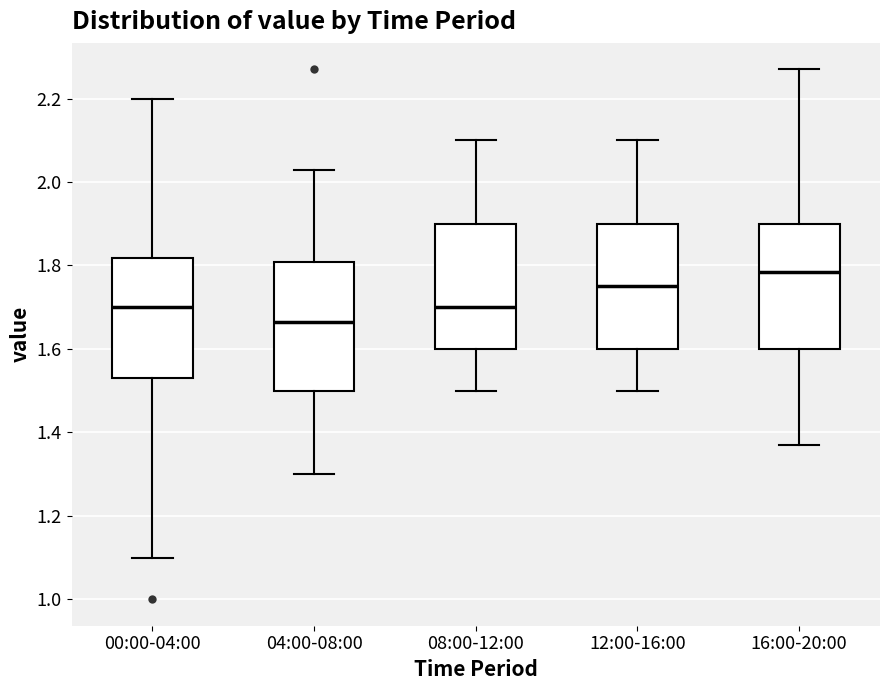

Reading left to right, read every box against the y-axis: the position of its median line, the range the box covers, and the ends of its whiskers. The values are not printed on the chart, so give them approximately, as read against the axis.

00:00-04:00: median 1.70, box 1.54 to 1.82, whiskers 1.10 to 2.20
04:00-08:00: median 1.66, box 1.50 to 1.80, whiskers 1.30 to 2.04
08:00-12:00: median 1.70, box 1.60 to 1.90, whiskers 1.50 to 2.10
12:00-16:00: median 1.76, box 1.60 to 1.90, whiskers 1.50 to 2.10
16:00-20:00: median 1.78, box 1.60 to 1.90, whiskers 1.38 to 2.28